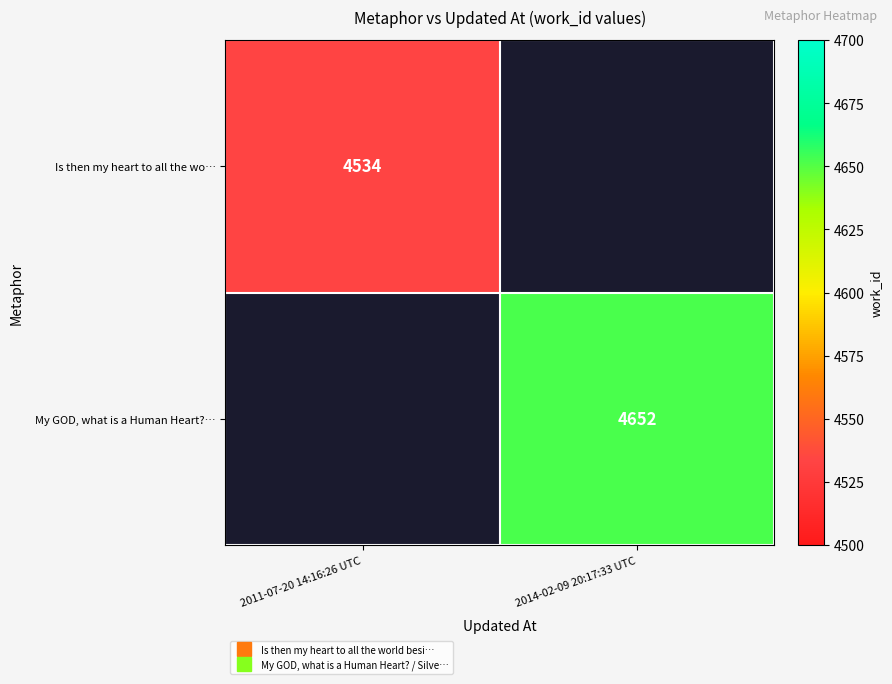

Read the My GOD, what is a Human Heart?… value at 2014-02-09 20:17:33 UTC.

4652.0